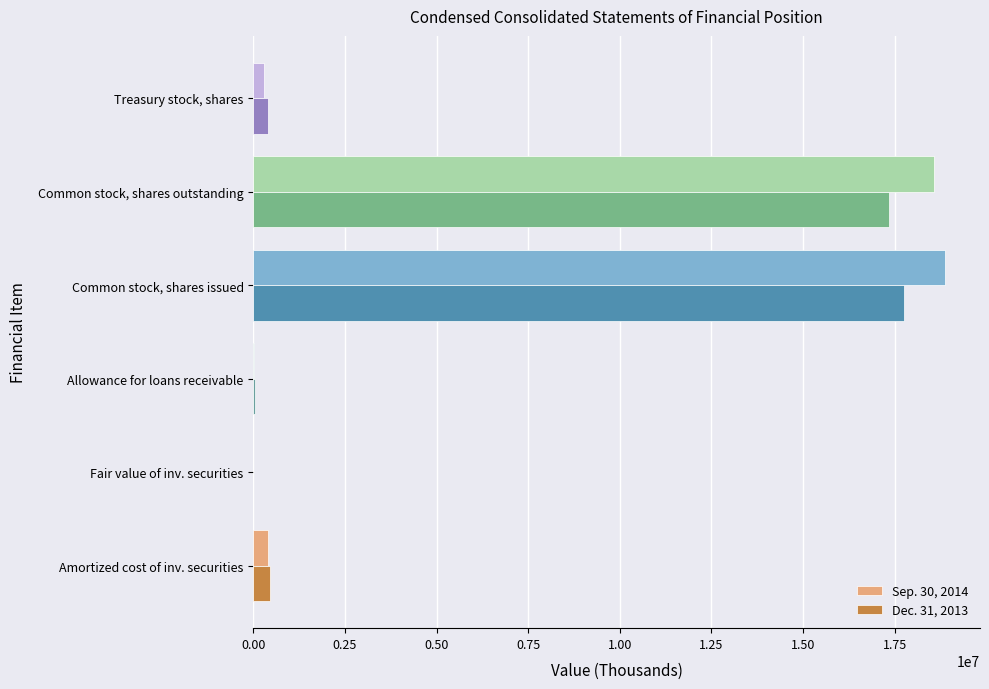

What is the total value across all series at Amortized cost of inv. securities?

862377